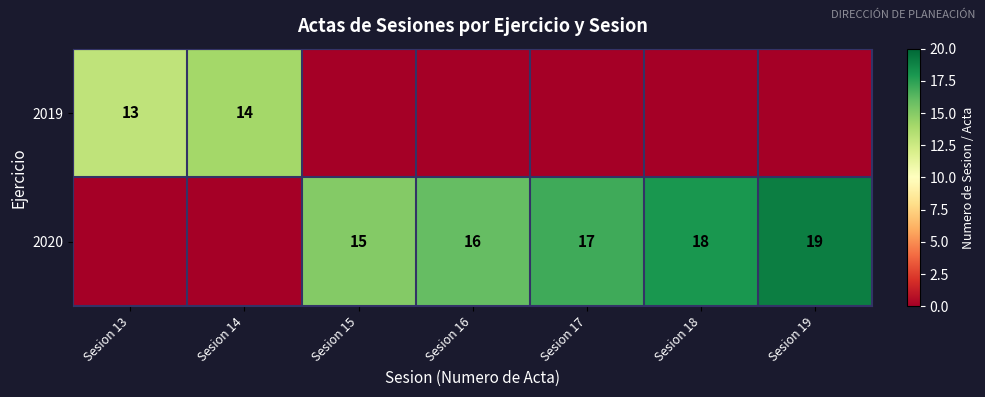

True or false: 2019 has a value of 8 at Sesion 13.

False